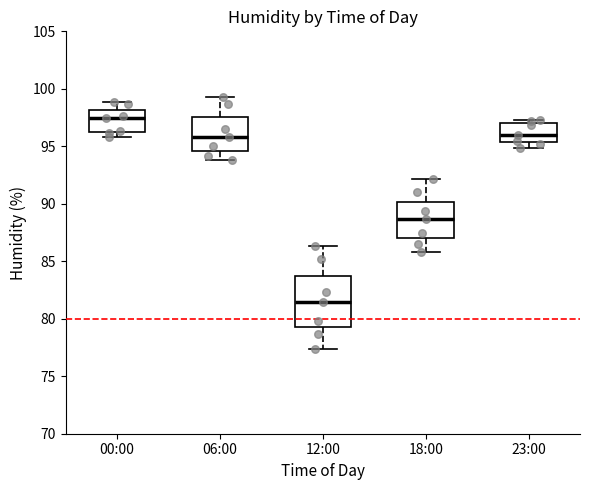

Where is the upper edge of the box for 23:00 on the y-axis? The values are not printed on the chart, so give them approximately, as read against the axis.

97.0